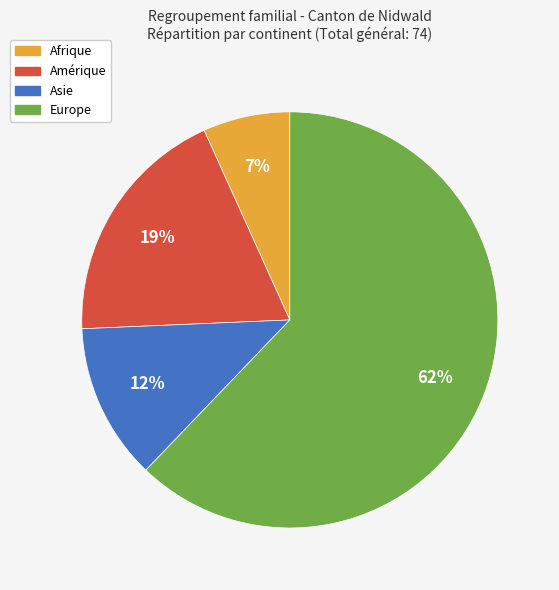

Between Afrique and Europe, which is larger?

Europe